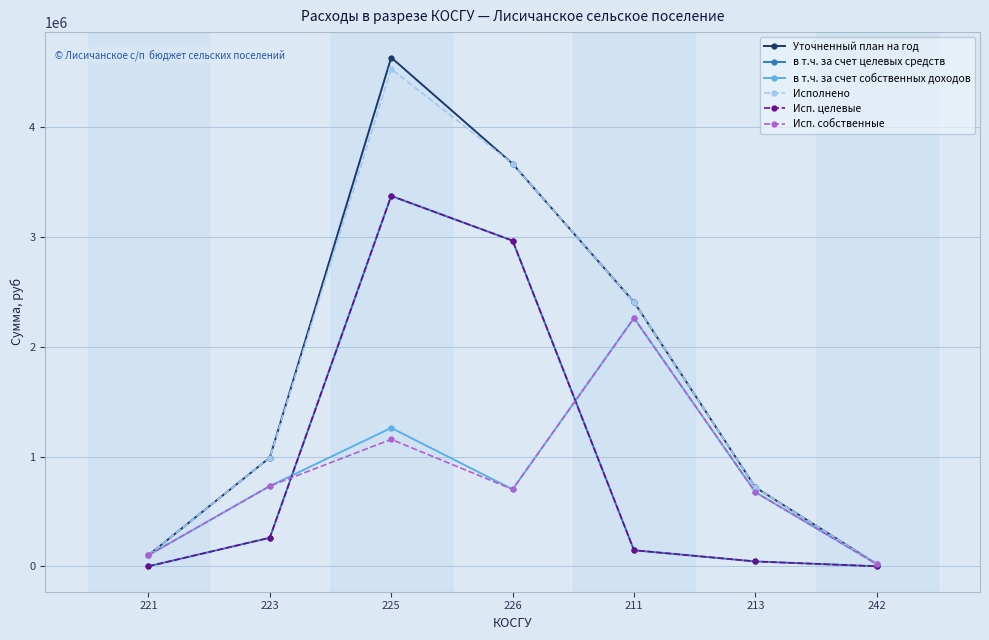

What is the total value across all series at 211?

9636966.9